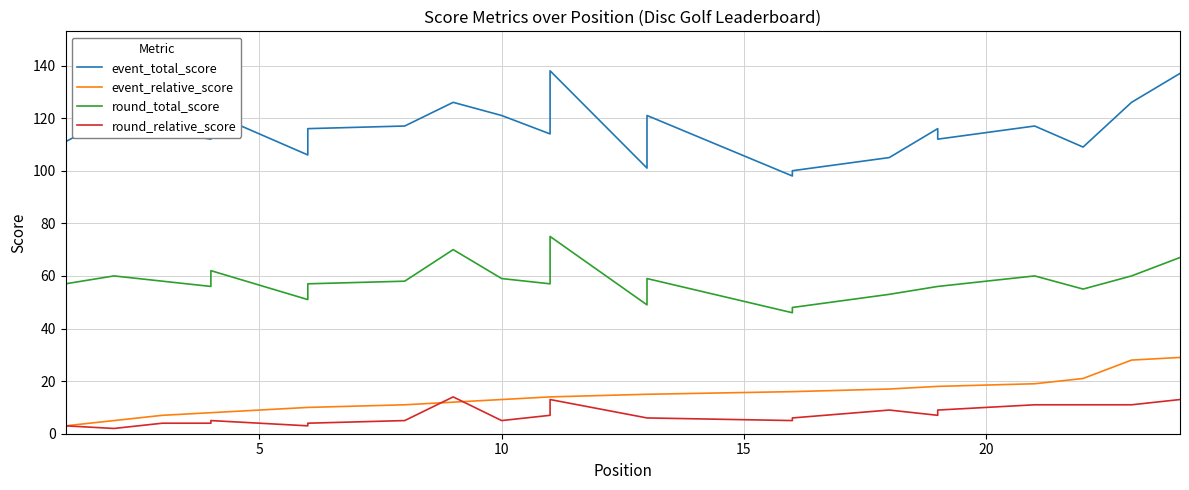

Does the chart display data point markers on the line(s)?

No